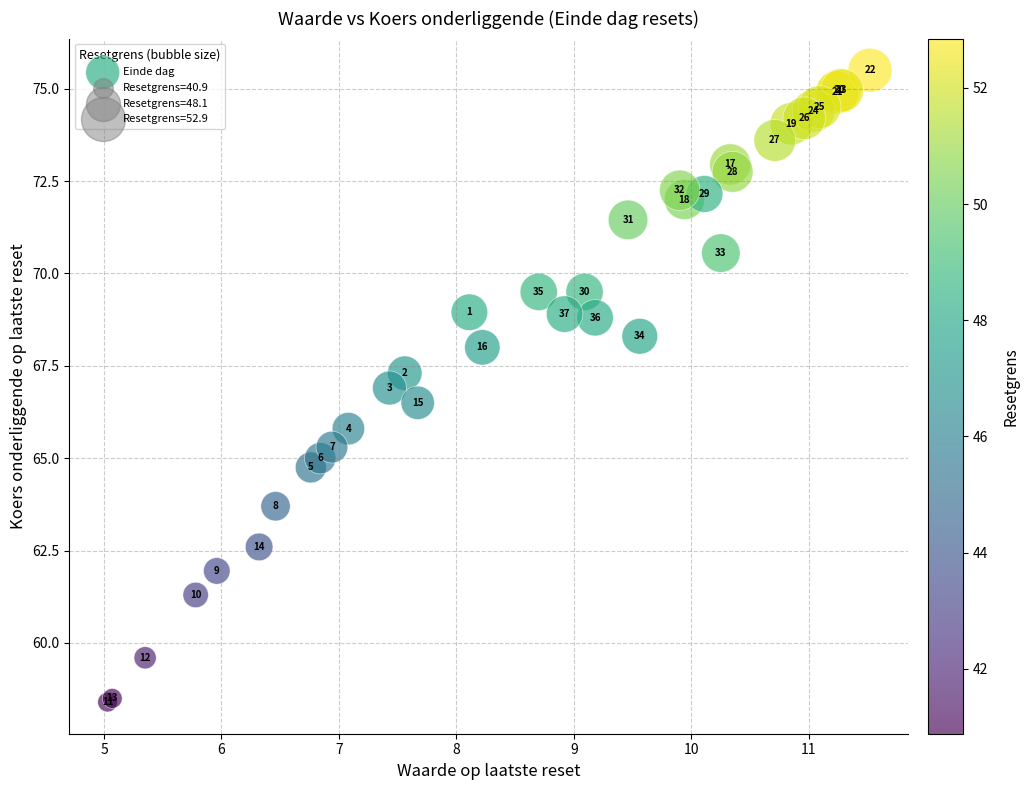

What Y value in the scatter plot is closest to 66?

65.8